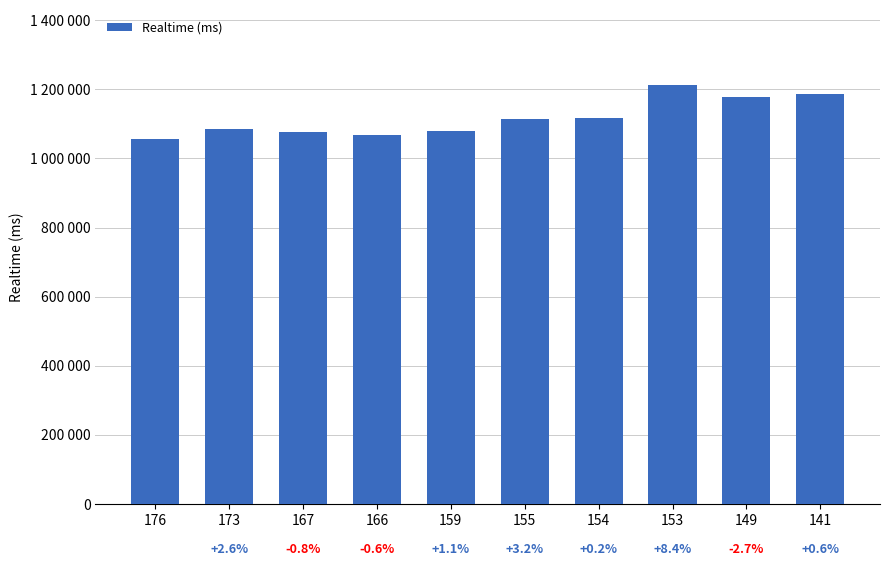

What is the smallest value displayed?

1057144